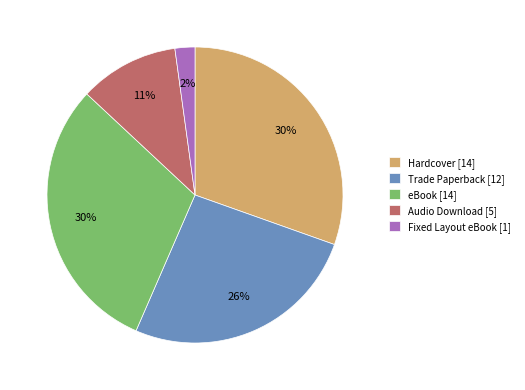

Does any single category account for the majority?

No